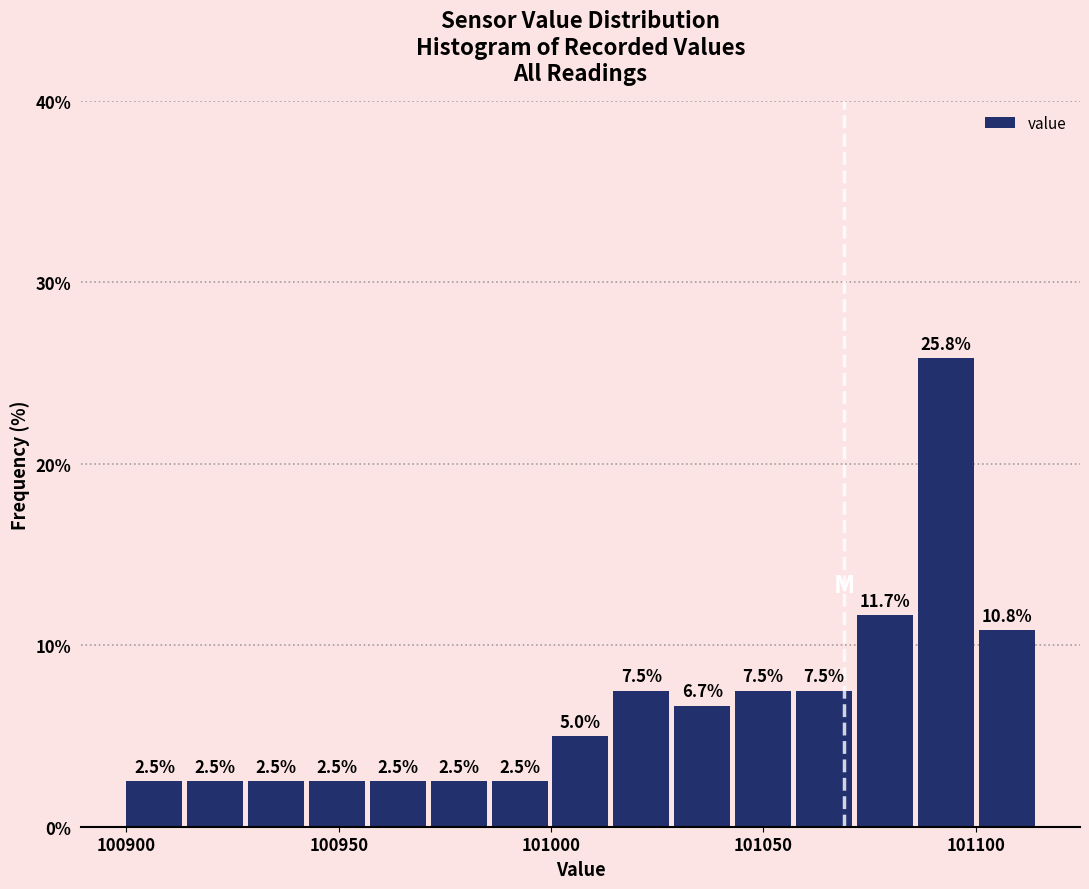

Read against the x-axis, roughly where is the centre of the tallest bar?

101095